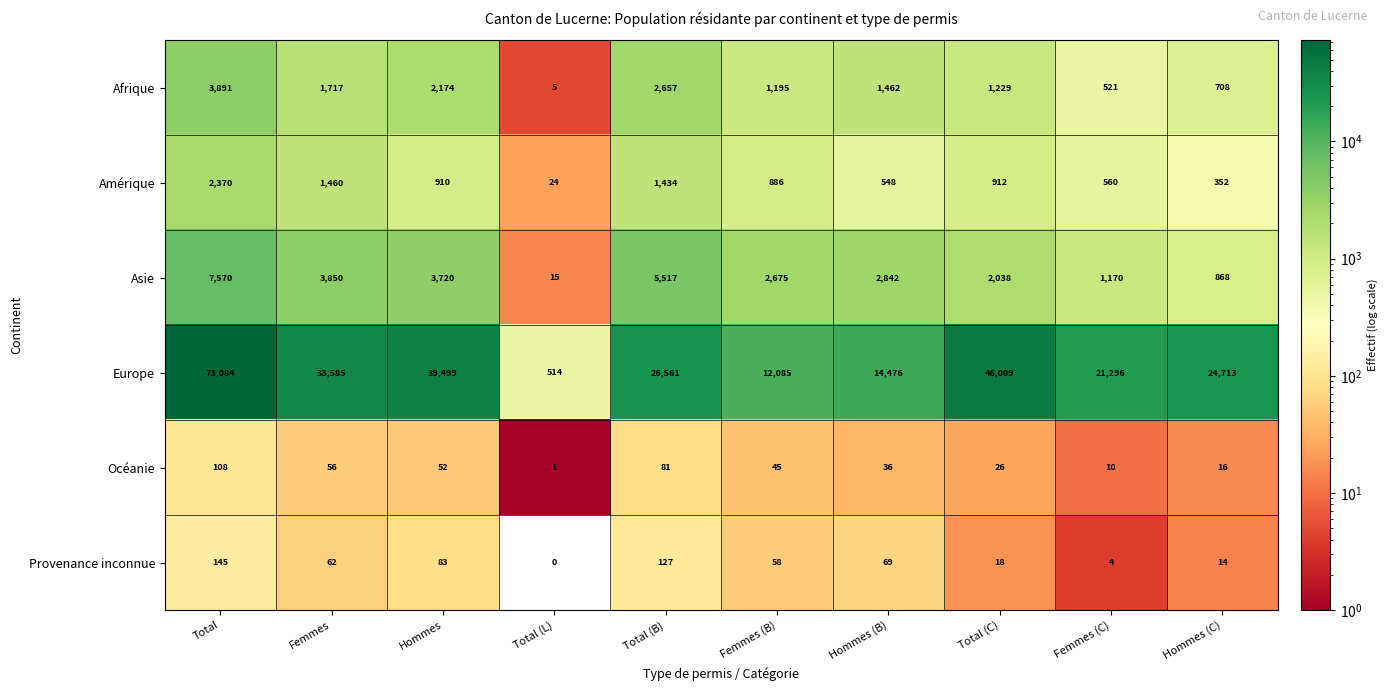

Which category has the lowest value across all series?

Total (L)